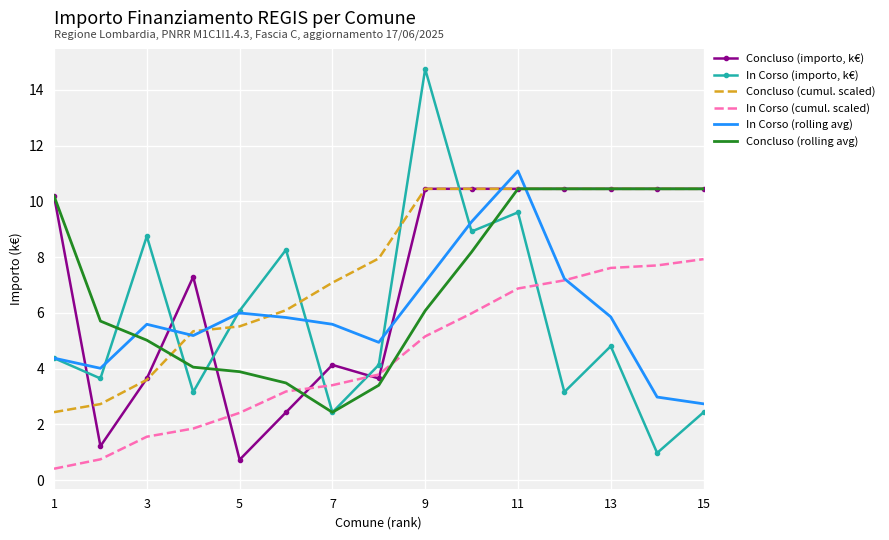

True or false: Concluso (importo, k€) and In Corso (importo, k€) cross at least once.

True